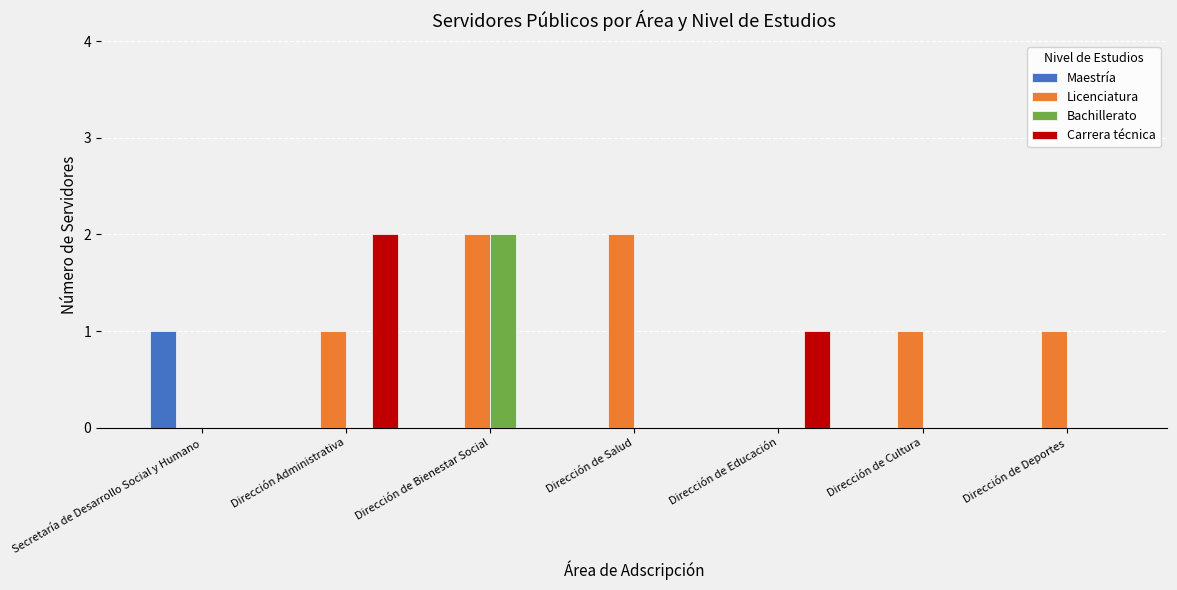

Is it true that Licenciatura equals 3 at Dirección de Bienestar Social?

False